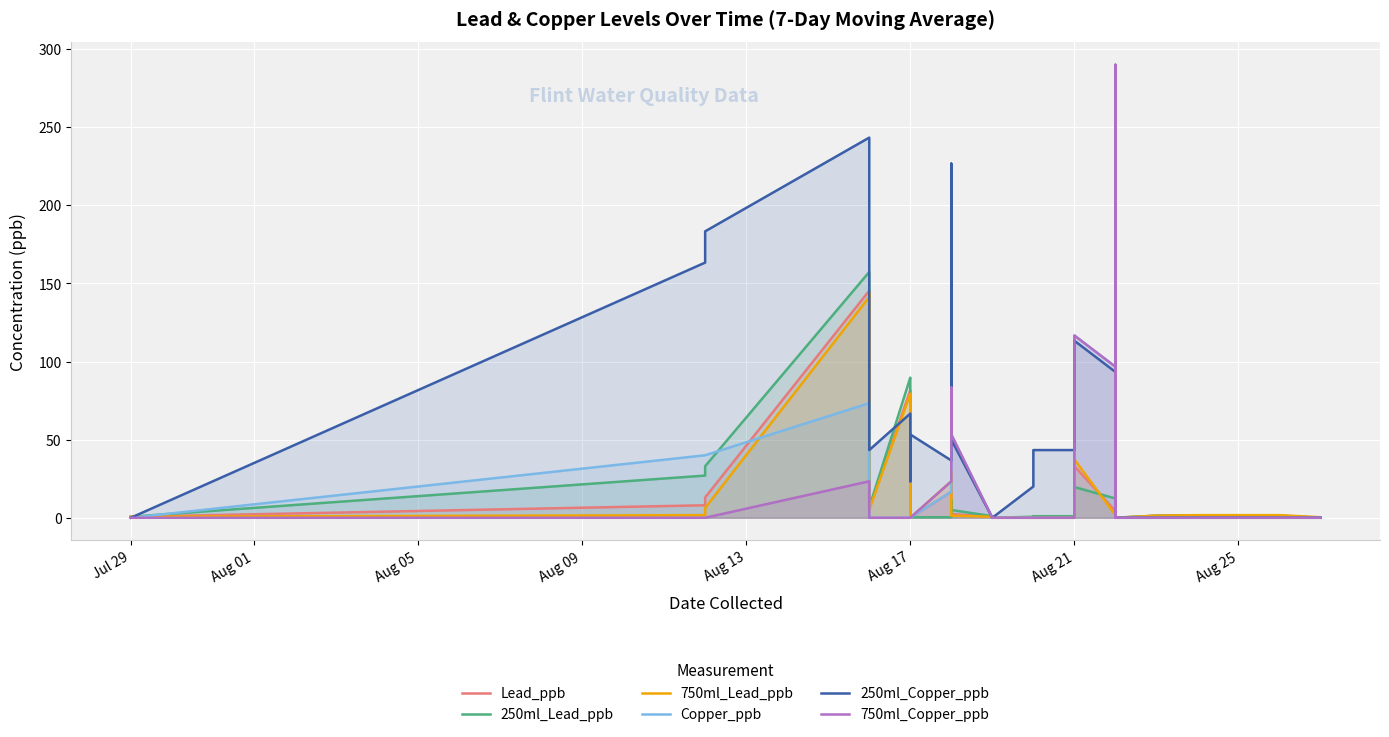

How many data points in Lead_ppb are above 4?

20